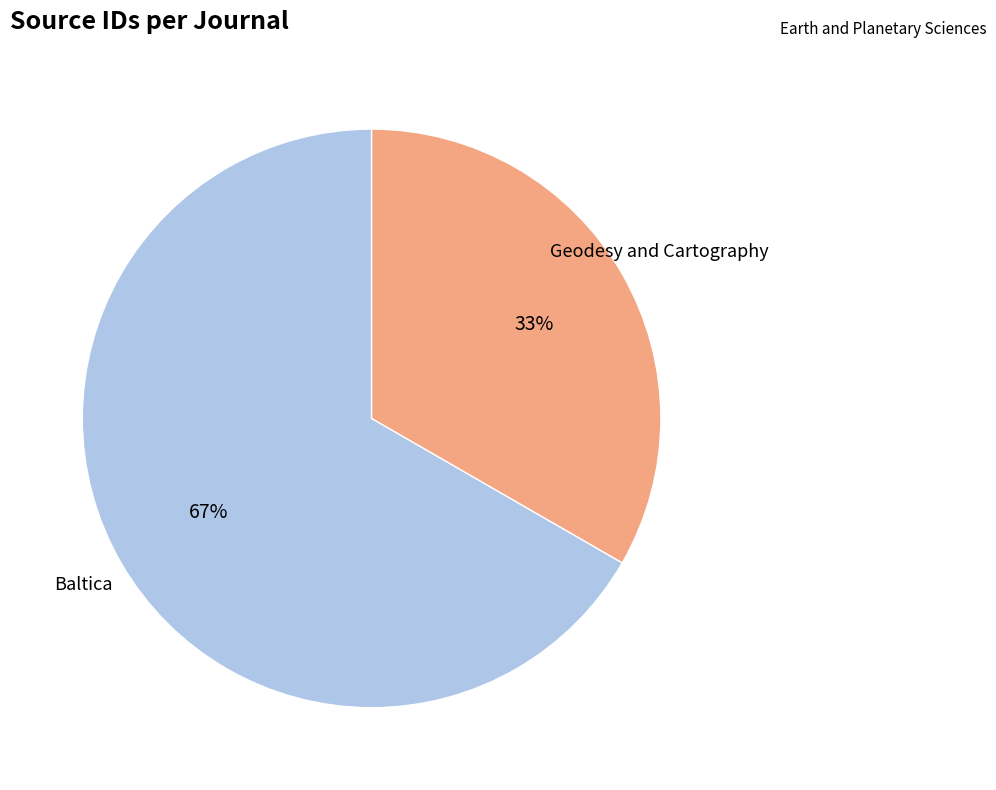

Is there a majority slice in this chart?

Yes